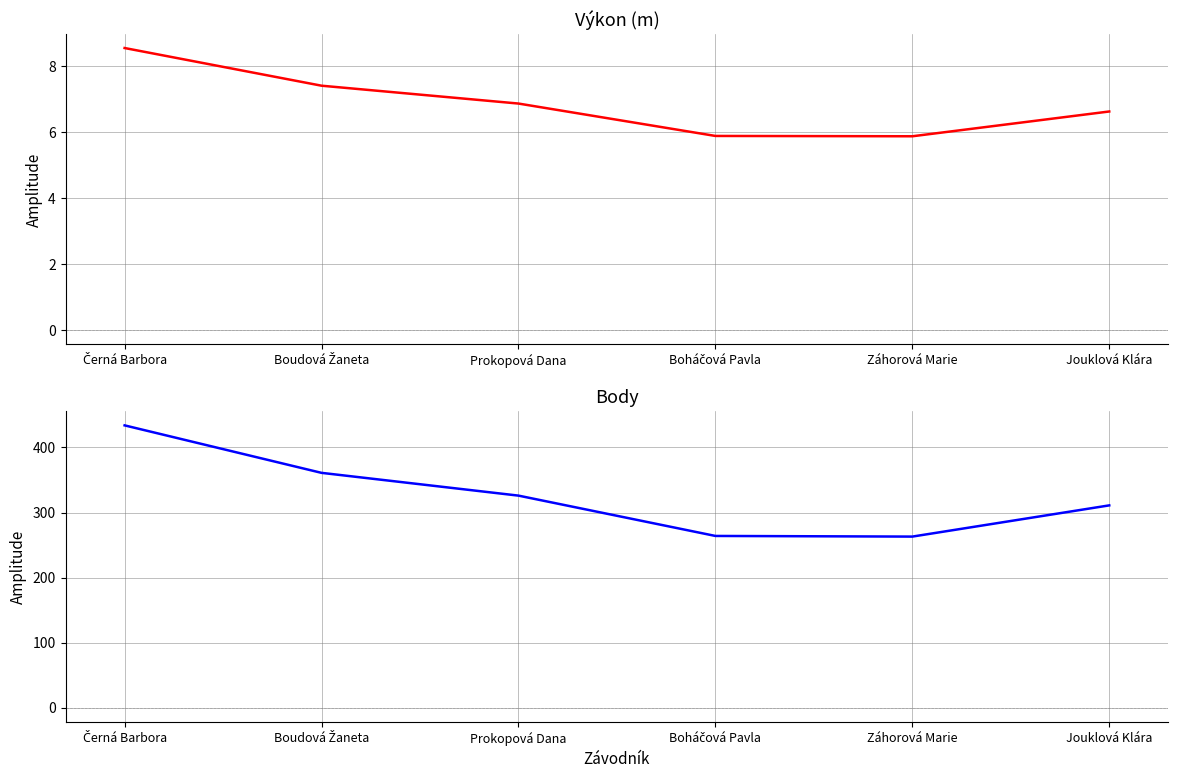

True or false: Výkon and Body intersect in this chart.

False